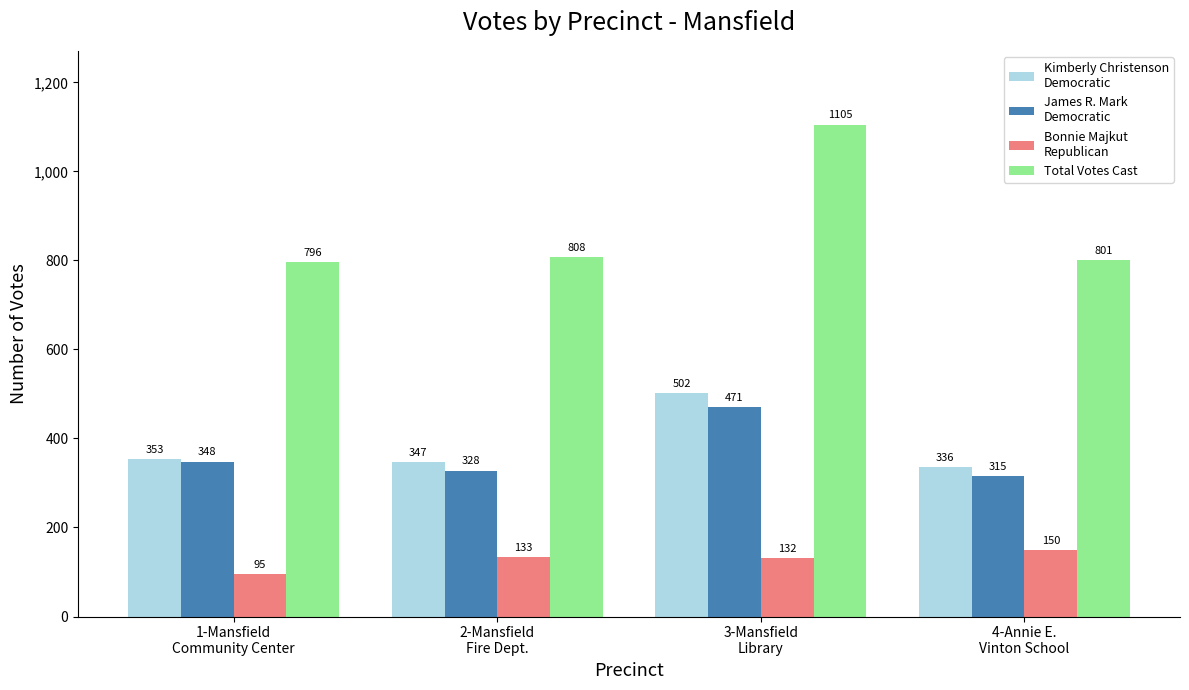

At which category is the sum across all series the highest?

3-Mansfield
Library